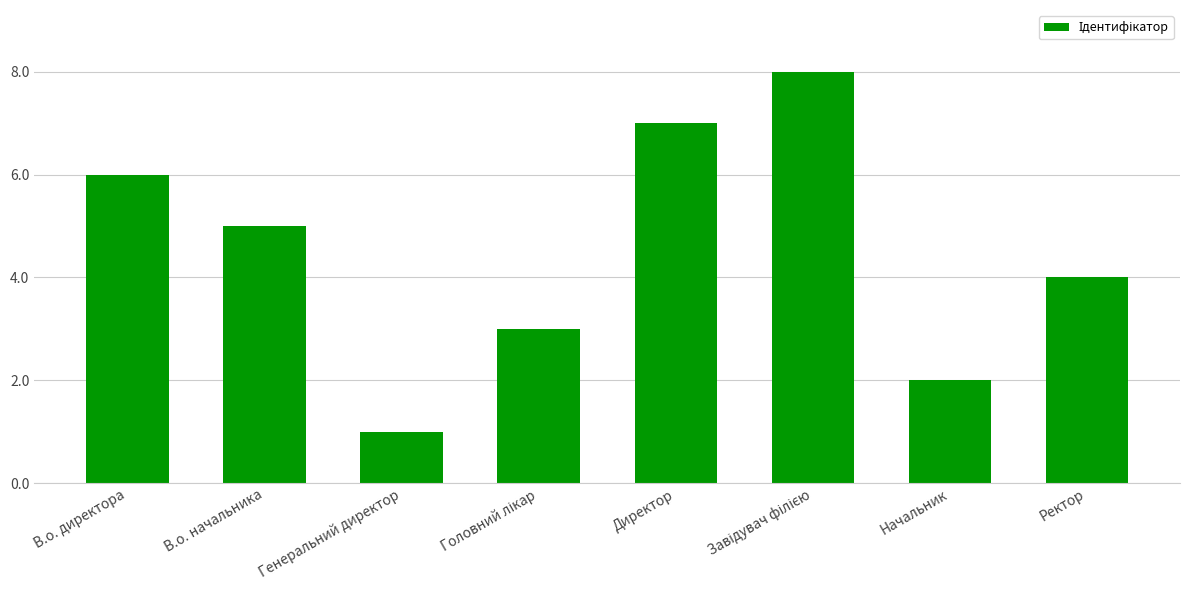

How many categories are shown in the chart?

8